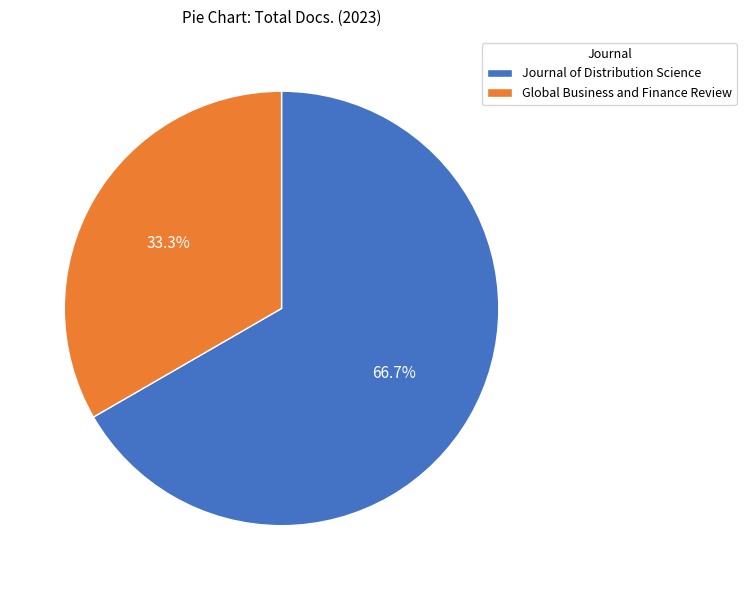

How many segments does this pie chart have?

2